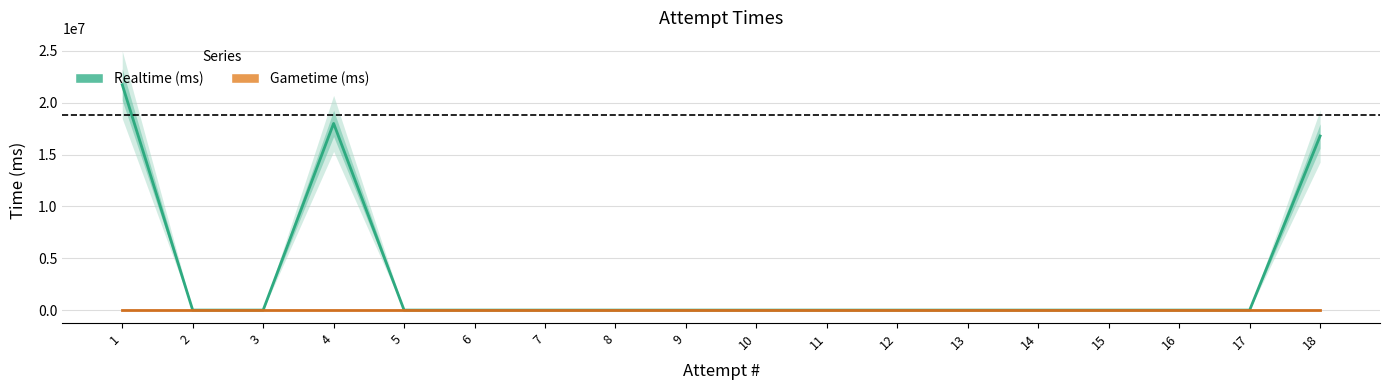

Rank the series by their average value, from lowest to highest.

Gametime (ms), Realtime (ms)